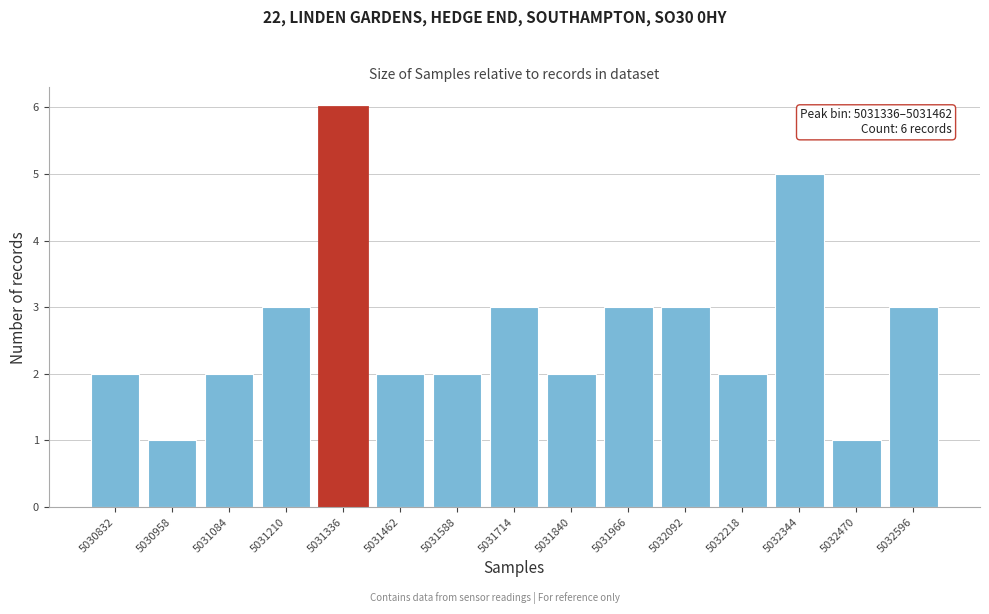

Reading left to right, transcribe all the data shown in this chart.

5030832=2	5030958=1	5031084=2	5031210=3	5031336=6	5031462=2	5031588=2	5031714=3	5031840=2	5031966=3	5032092=3	5032218=2	5032344=5	5032470=1	5032596=3